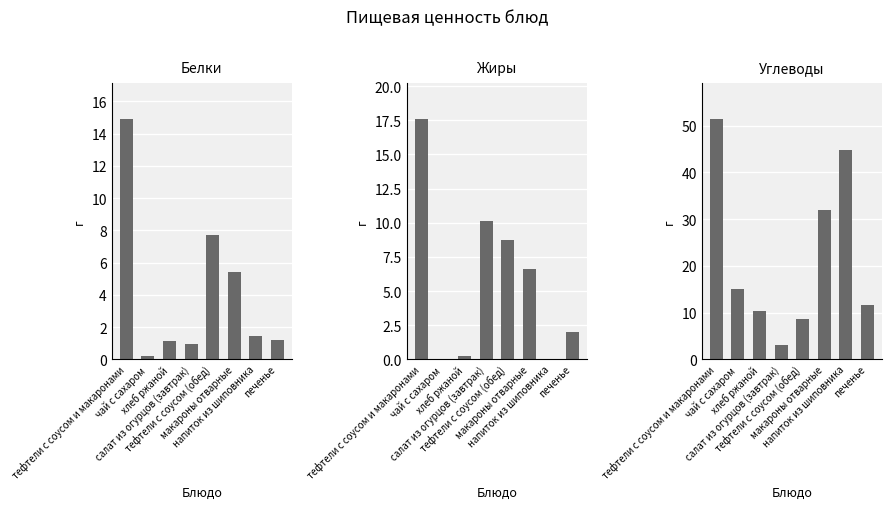

Is the value of Жиры at печенье greater than the value of Белки at чай с сахаром?

Yes